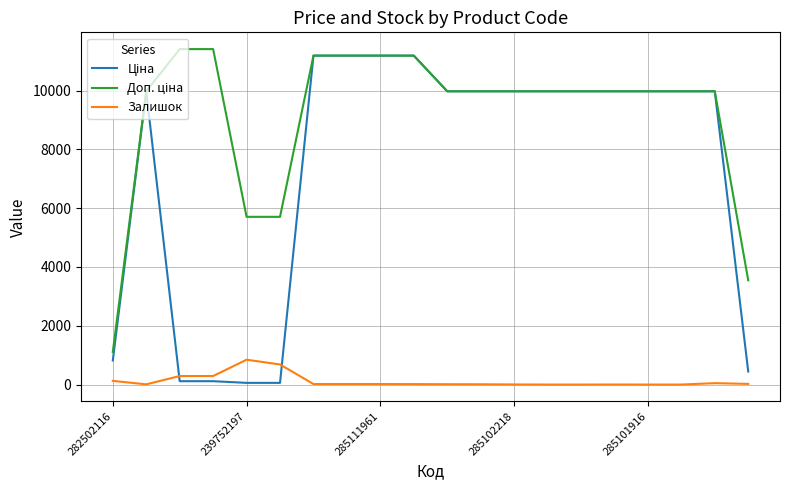

At how many categories does at least one series exceed 7460?

16